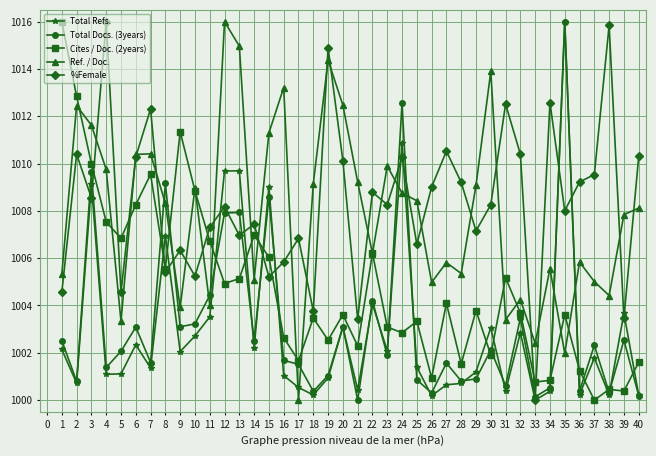

What is the maximum value shown in the chart?

1016.0